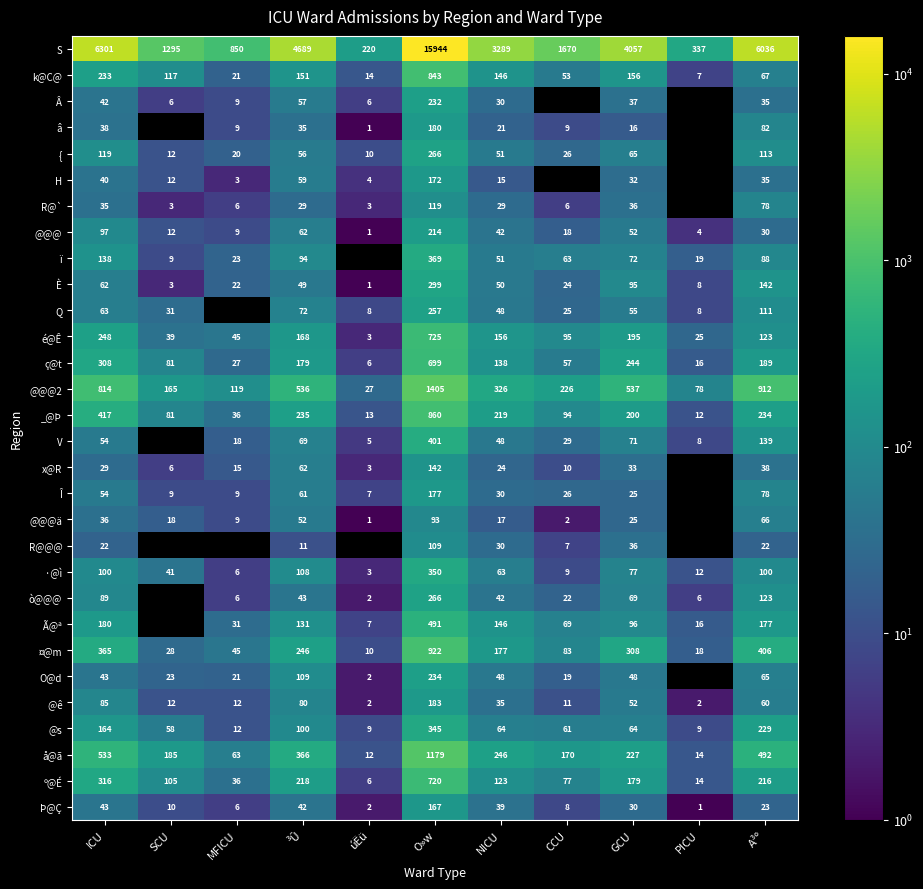

Which label corresponds to the smallest value in the chart?

úËü